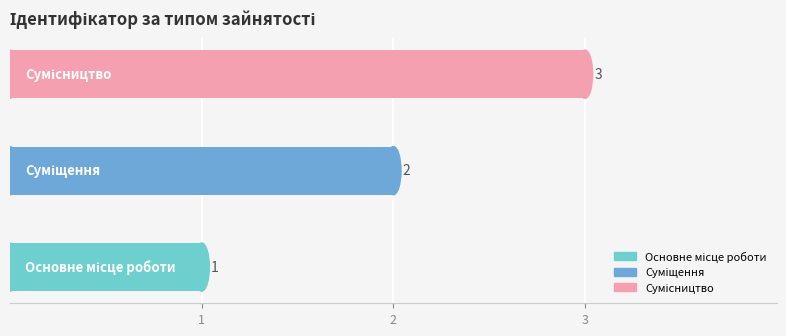

Count the values in the range 1 to 3.

3